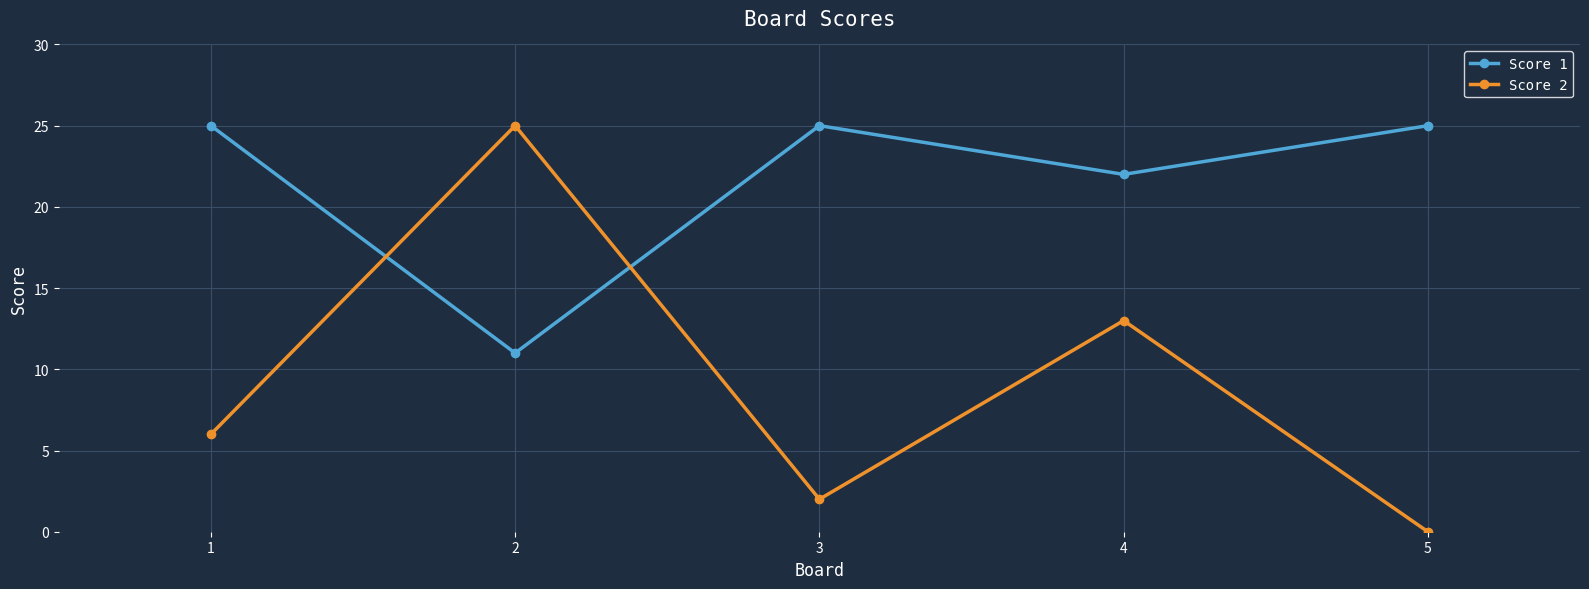

Rank the series at 5 from highest to lowest value.

Score 1, Score 2